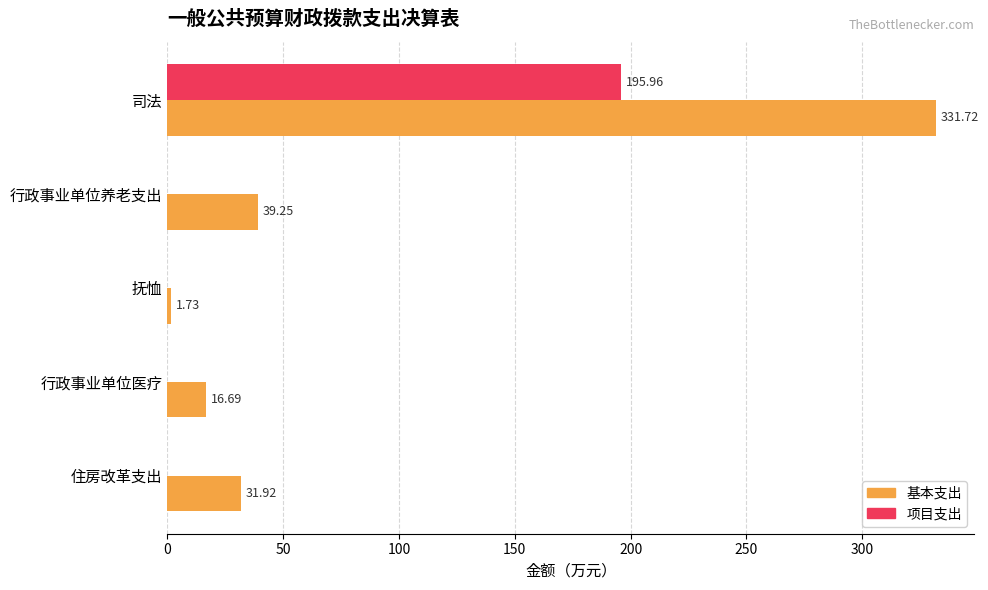

How many positive values does the 项目支出 series have?

1